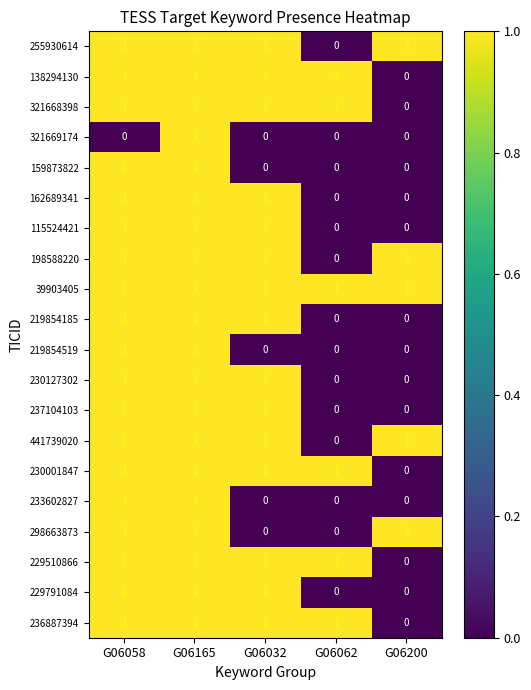

What is the total value across all series at G06062?

6